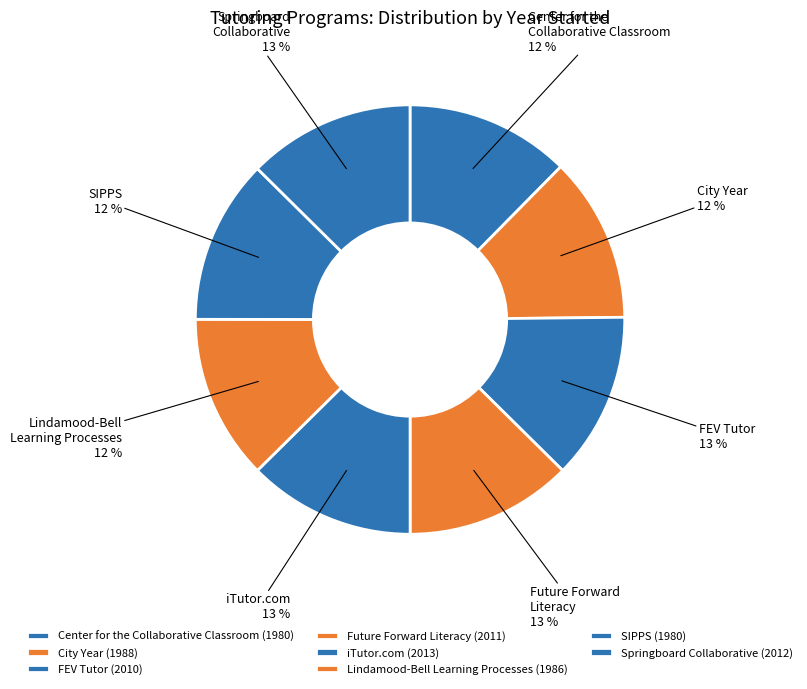

Approximately how many times larger is the value at SIPPS compared to City Year?

1.0